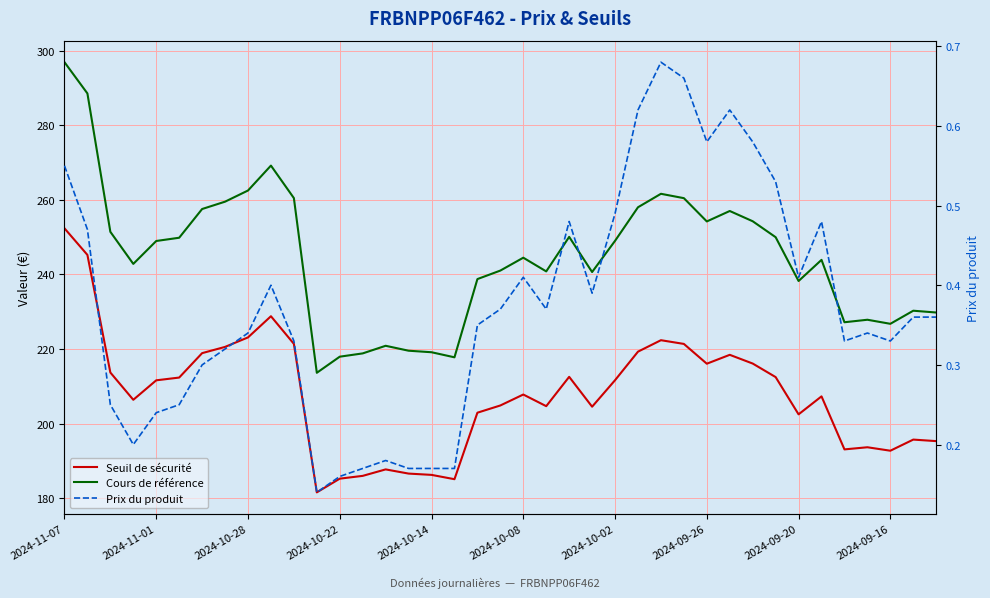

What is the difference between the second highest and second lowest values in the Seuil de sécurité series?

60.1